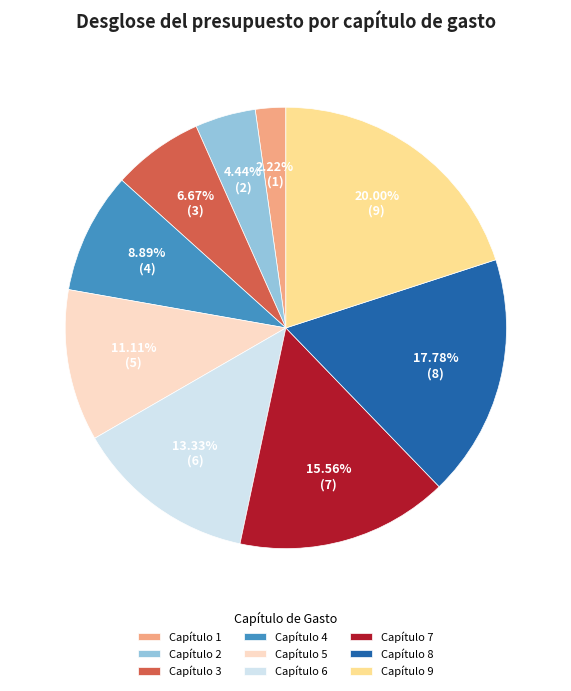

Is Capítulo 9 the majority of the pie?

No